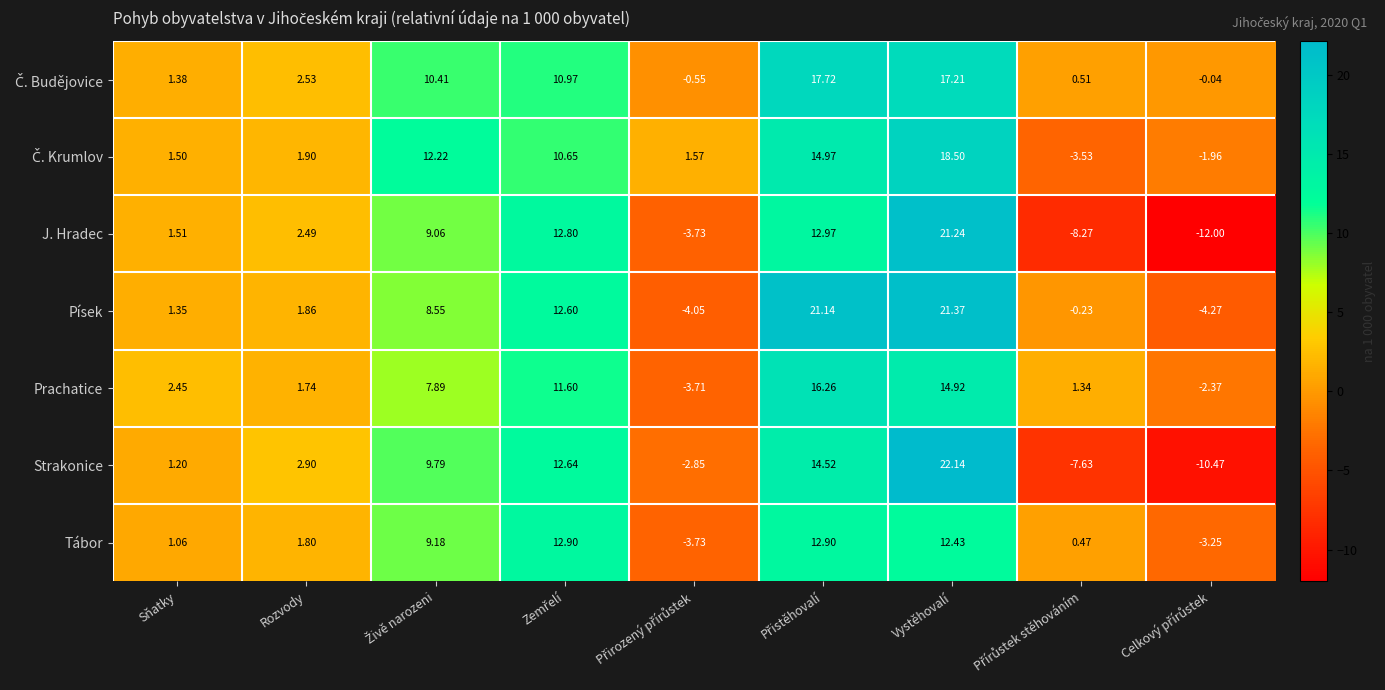

Which series has the largest range (max minus min)?

J. Hradec